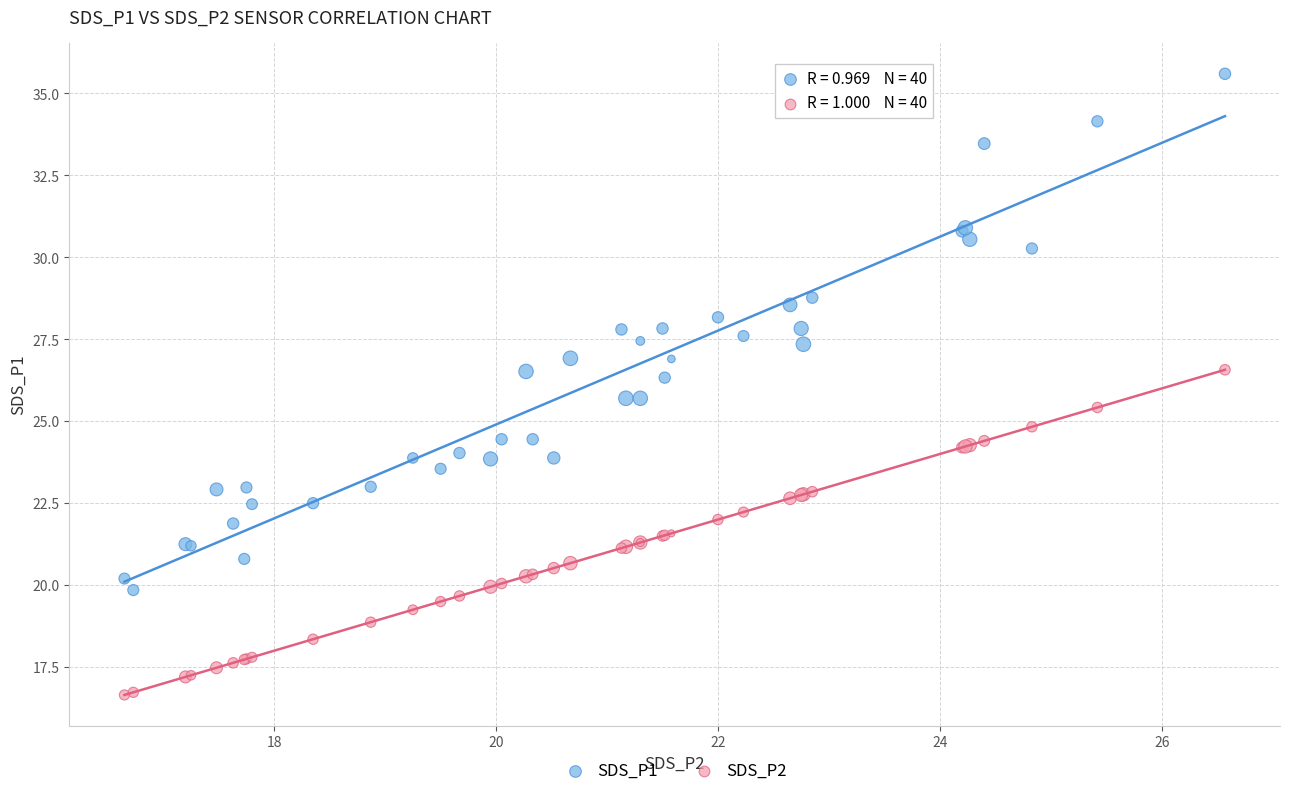

What are all the series names shown in the legend?

SDS_P1, SDS_P2